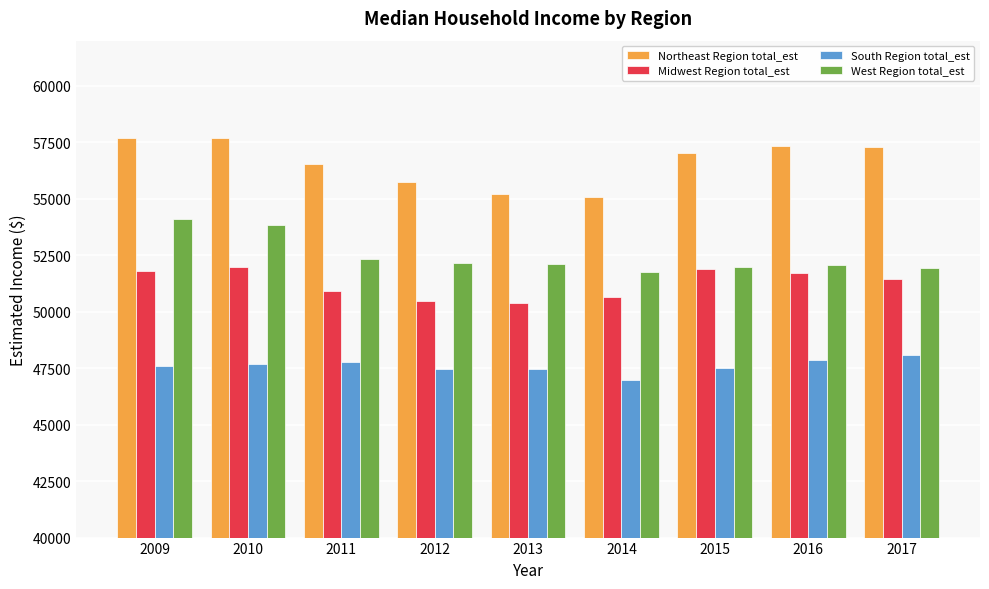

Which series changed the most between 2010 and 2015?

West Region total_est